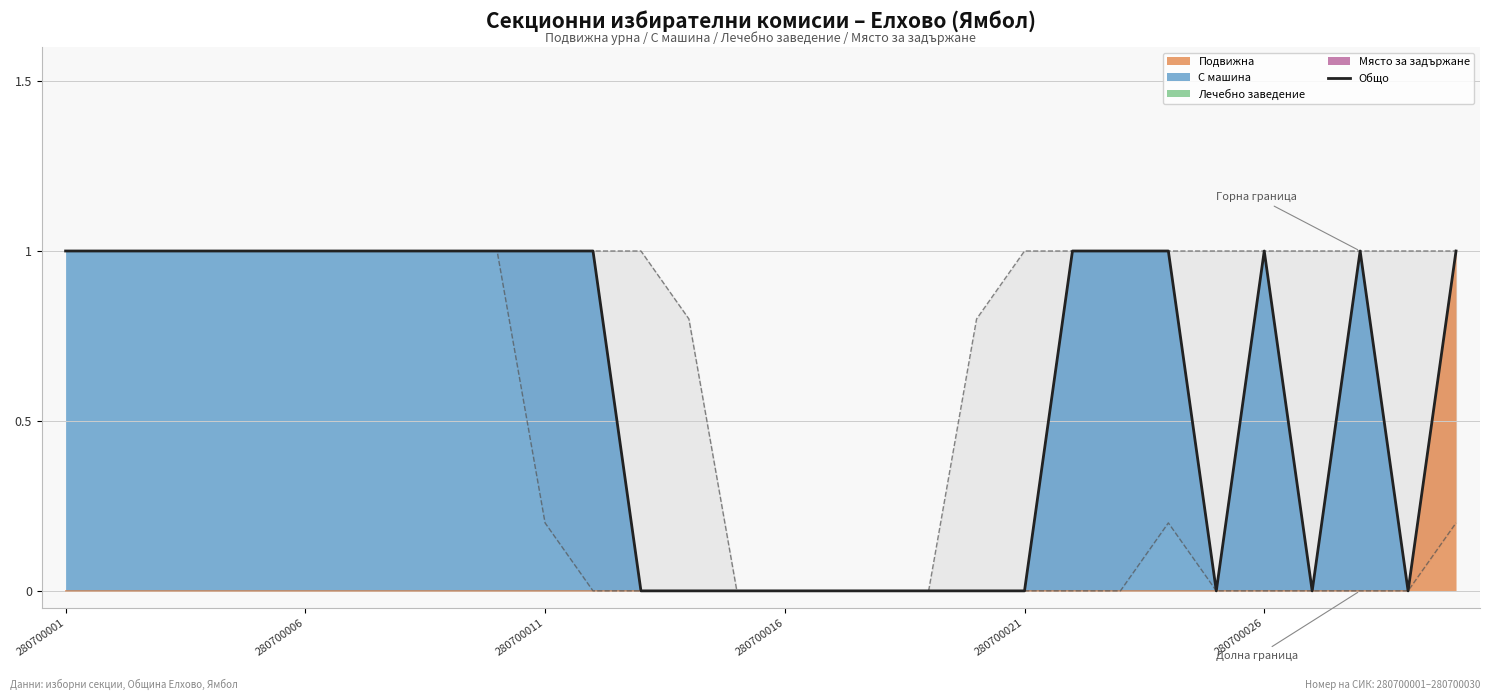

The Подвижна series shows 0 at 280700001. True or false?

True